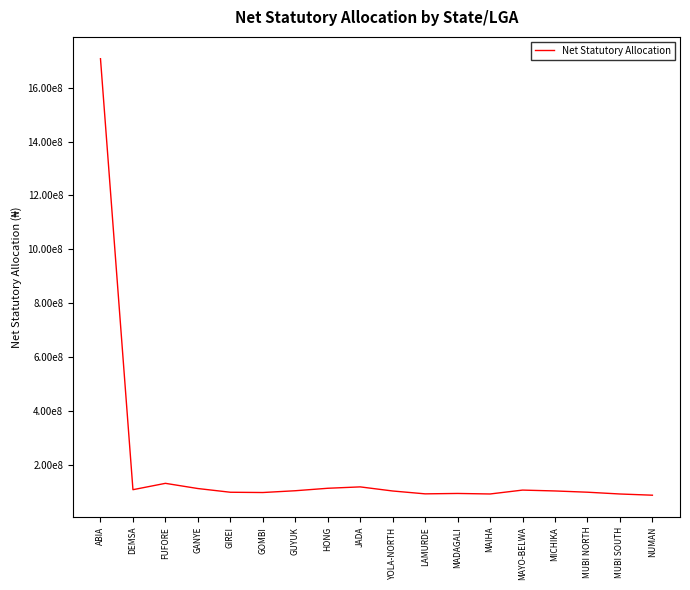

How many distinct data groups are displayed?

1